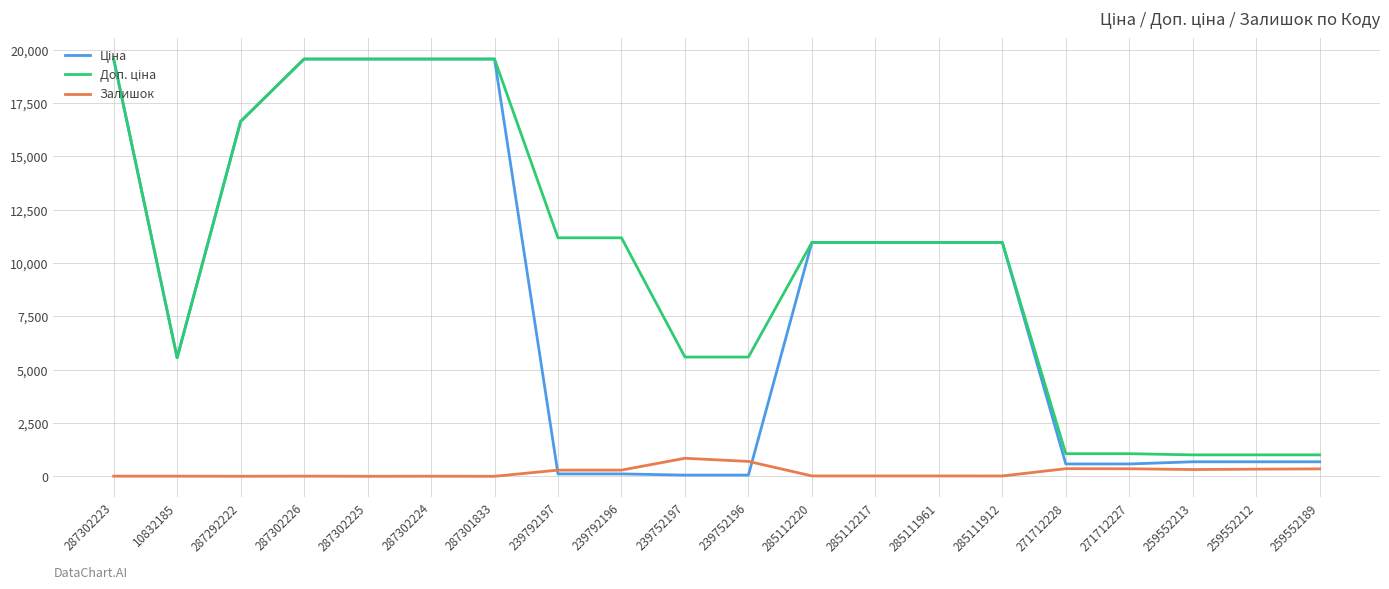

Is it true that Залишок equals 348.0 at 259552189?

True